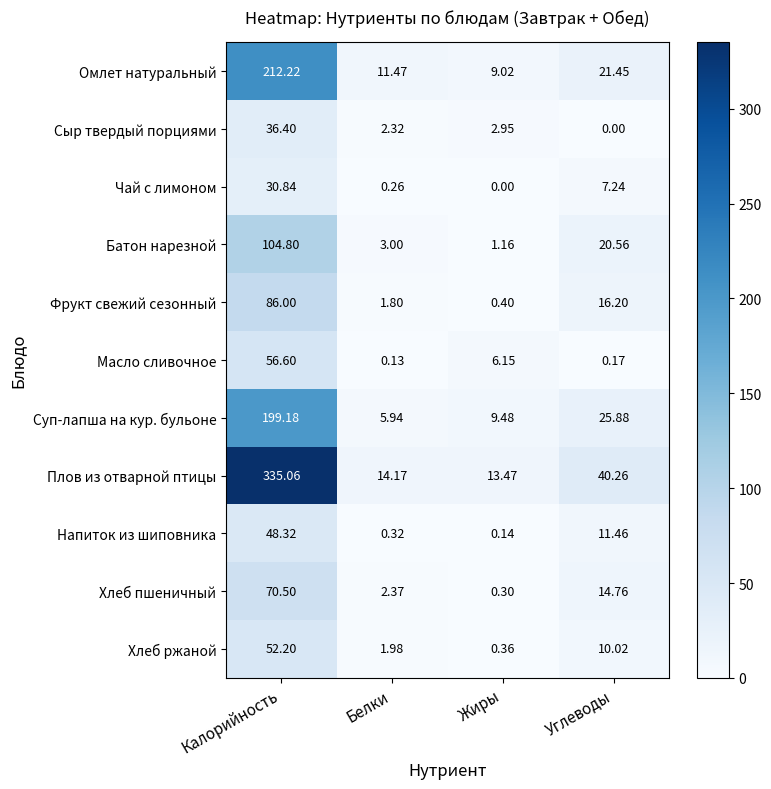

List the series in order of their peak value, highest first.

Плов из отварной птицы, Омлет натуральный, Суп-лапша на кур. бульоне, Батон нарезной, Фрукт свежий сезонный, Хлеб пшеничный, Масло сливочное, Хлеб ржаной, Напиток из шиповника, Сыр твердый порциями, Чай с лимоном